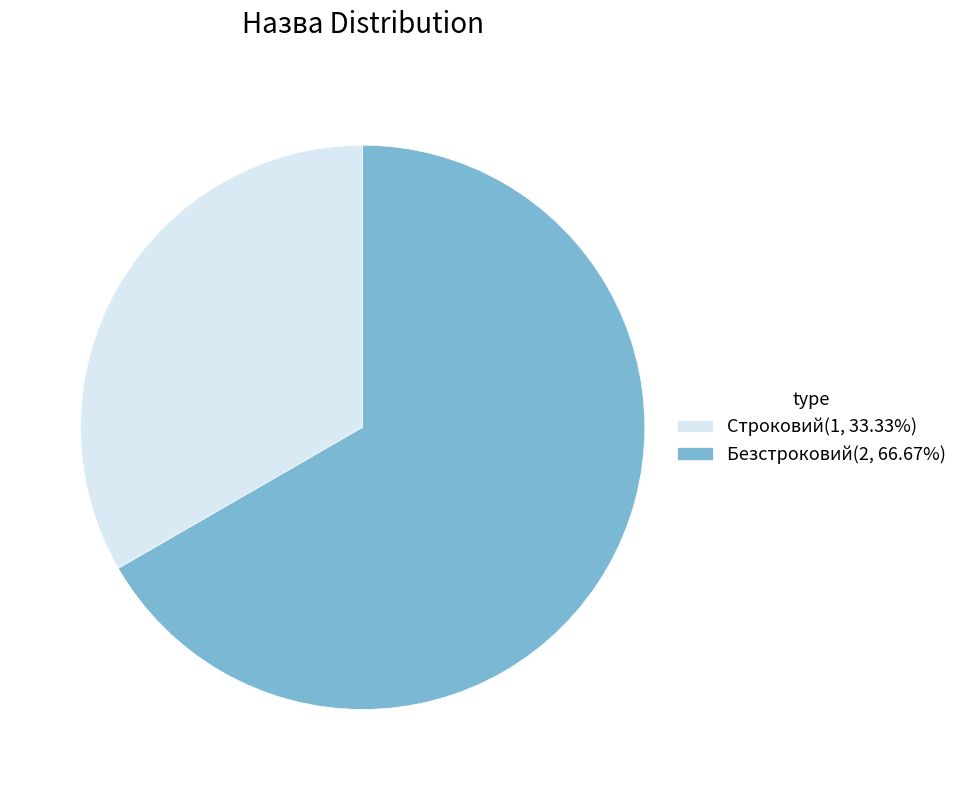

True or false: Строковий accounts for 33% of the total.

True